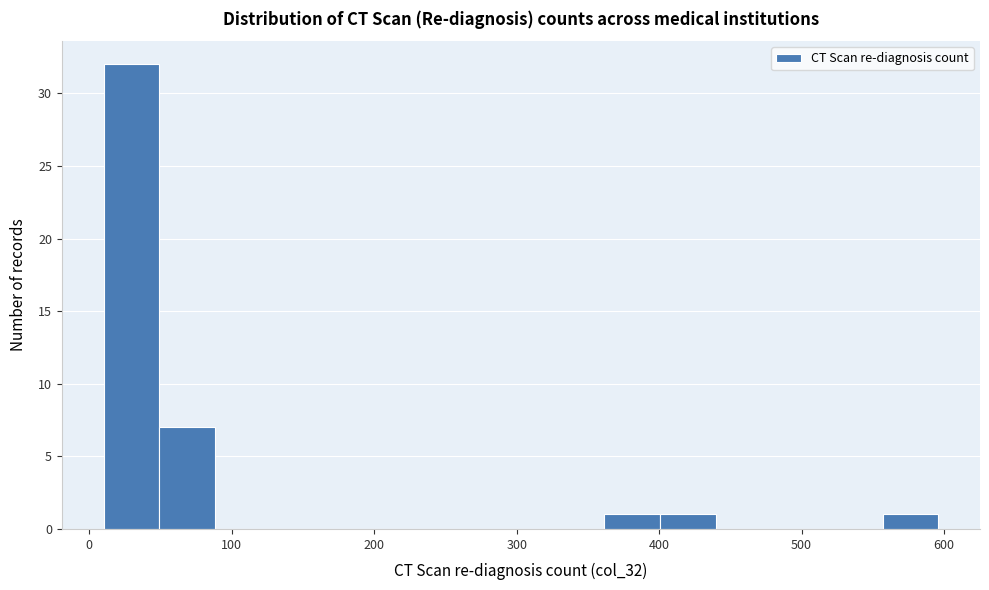

Around what value on the x-axis is the tallest bar? Give the approximate position of its centre, as read against the axis.

30